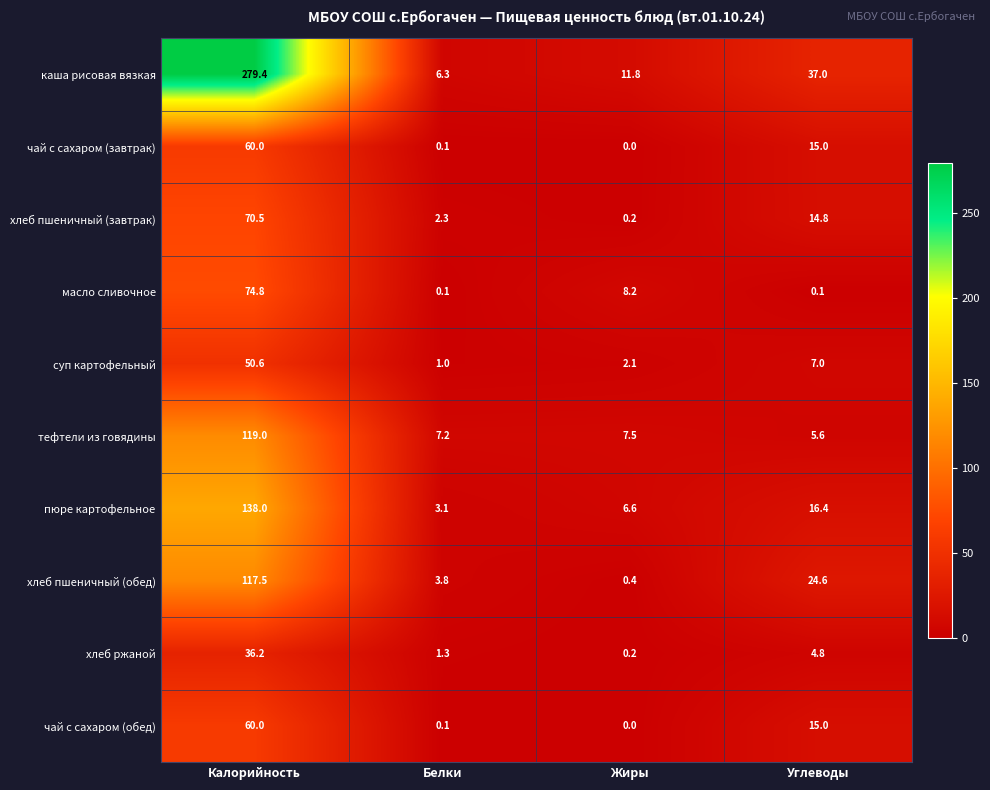

True or false: каша рисовая вязкая has a value of 20.0 at Жиры.

False